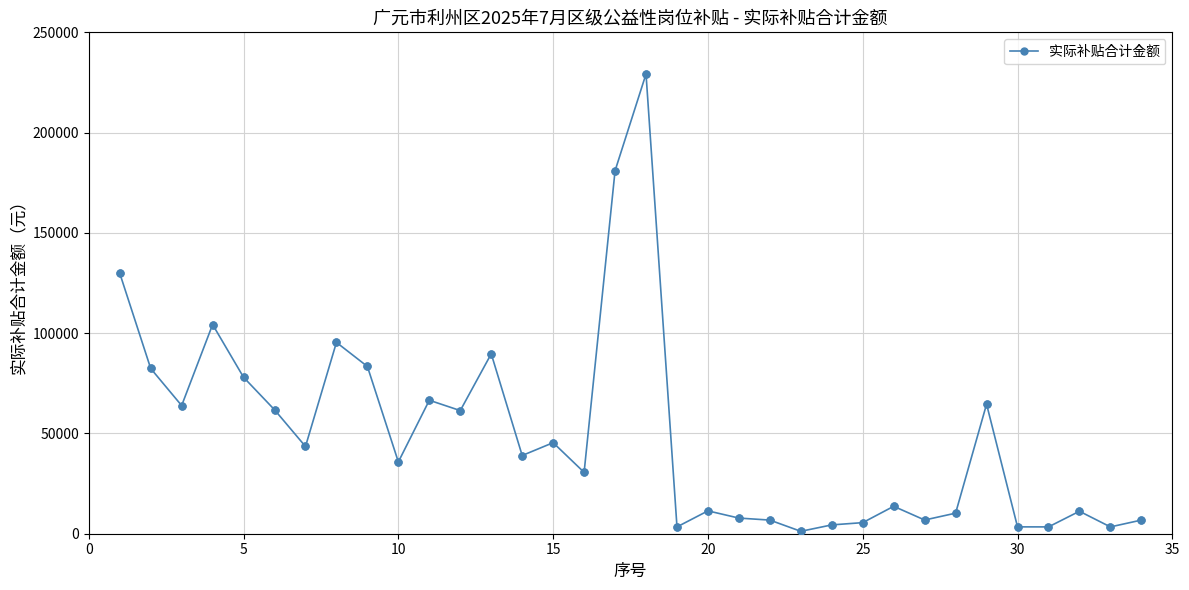

What is the greatest value displayed?

229237.2